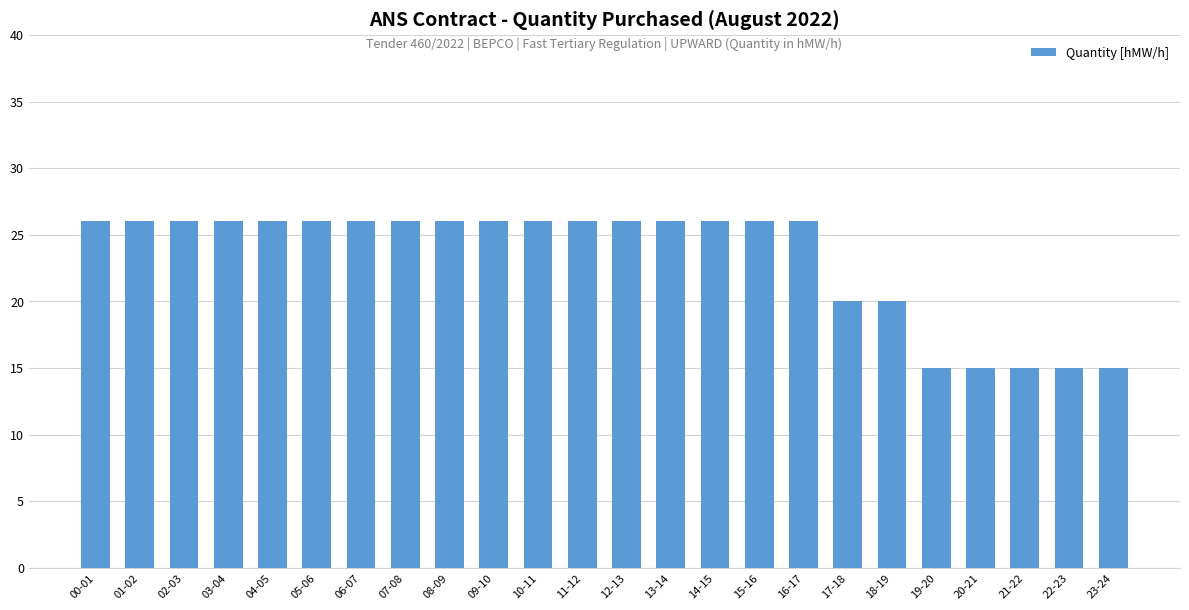

What is the greatest value displayed?

26